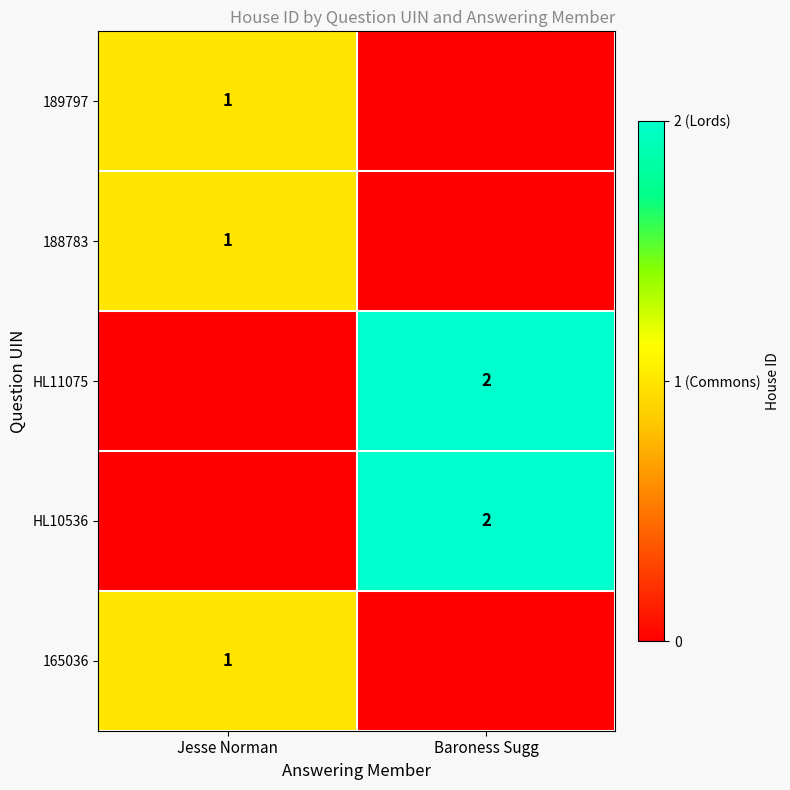

What is the difference between the highest and lowest values at Baroness Sugg?

2